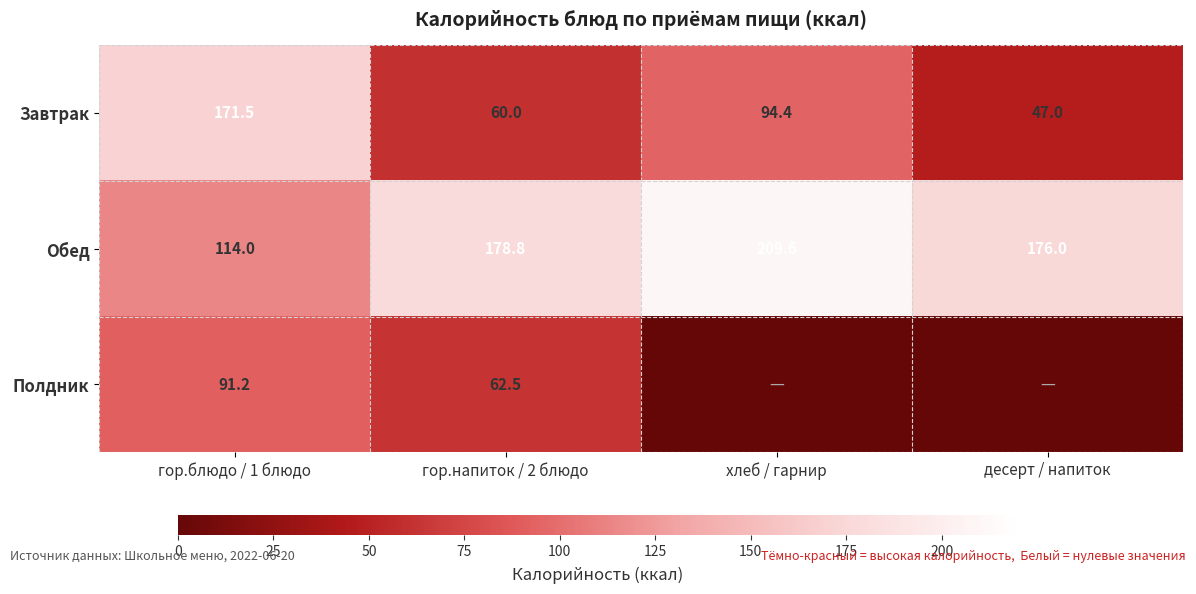

What is the average value of the Завтрак series?

93.2